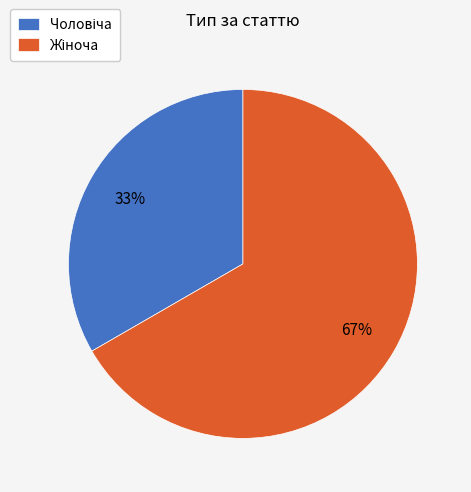

Is there any slice that represents more than half of the pie?

Yes